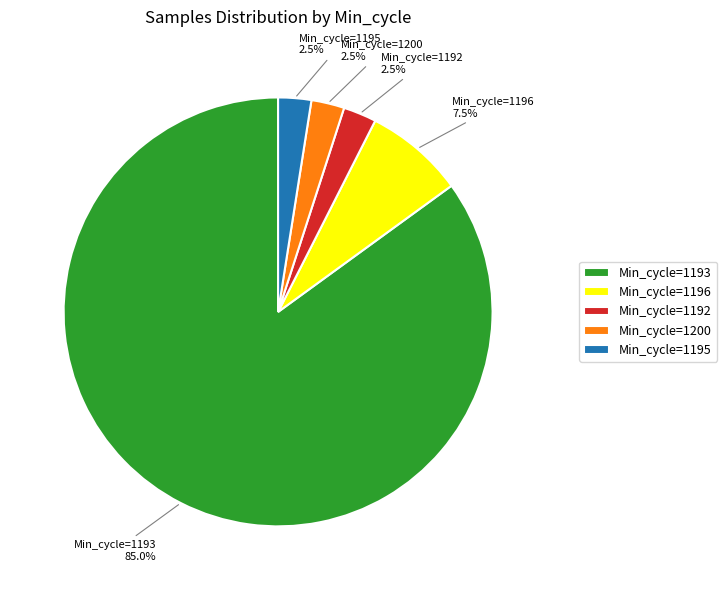

What is the ratio of the value at Min_cycle=1200 to the value at Min_cycle=1192?

1.0